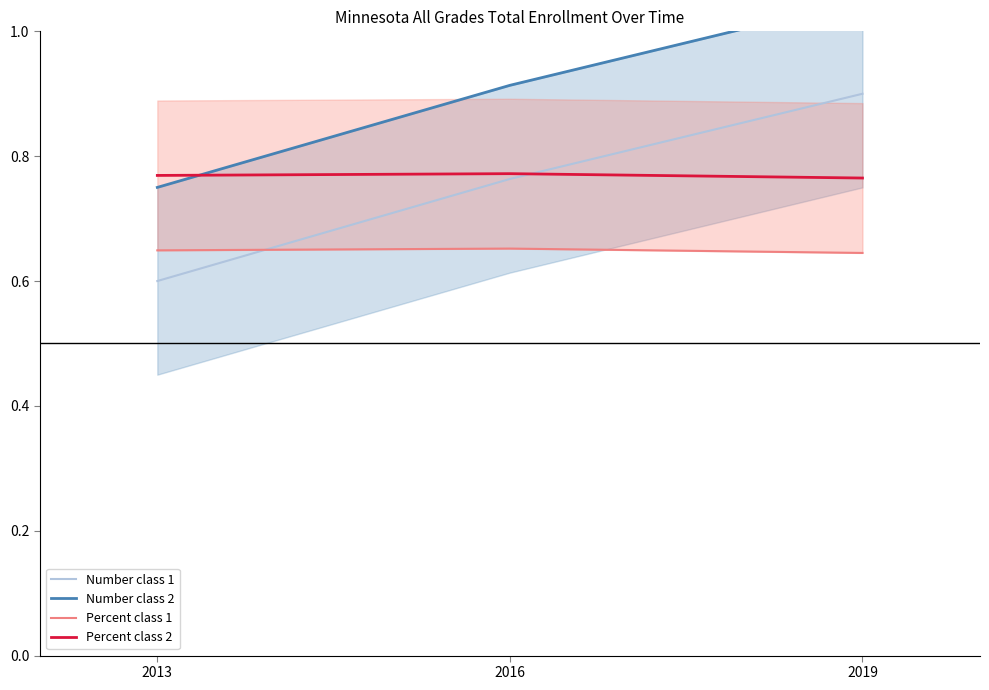

How many Number class 1 values are between 0 and 1?

3